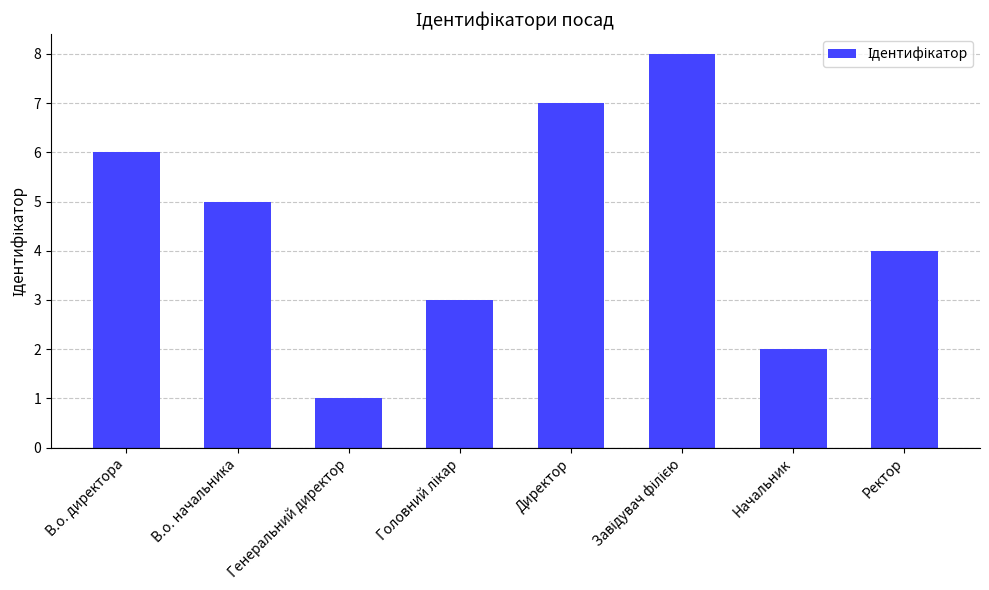

Is it true that the value at В.о. директора is 4?

False